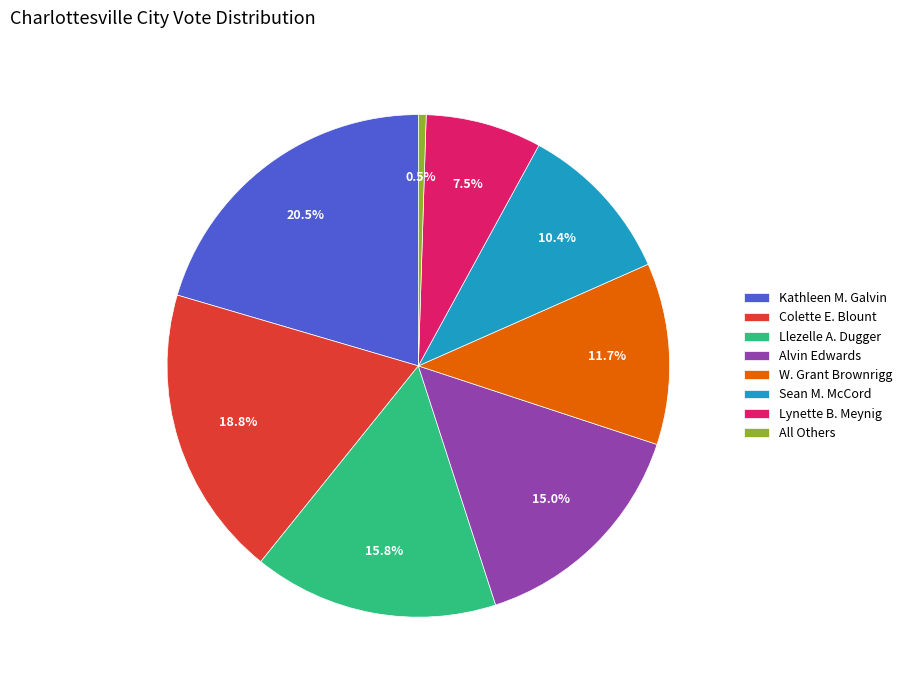

Rank the categories by value from lowest to highest.

All Others, Lynette B. Meynig, Sean M. McCord, W. Grant Brownrigg, Alvin Edwards, Llezelle A. Dugger, Colette E. Blount, Kathleen M. Galvin